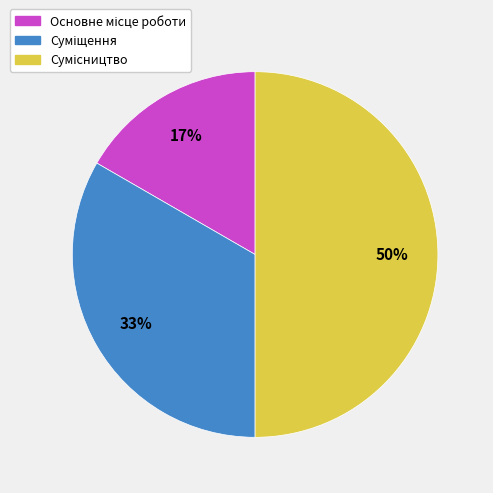

To the nearest percent, what is the difference between the largest and smallest slice percentages?

33%